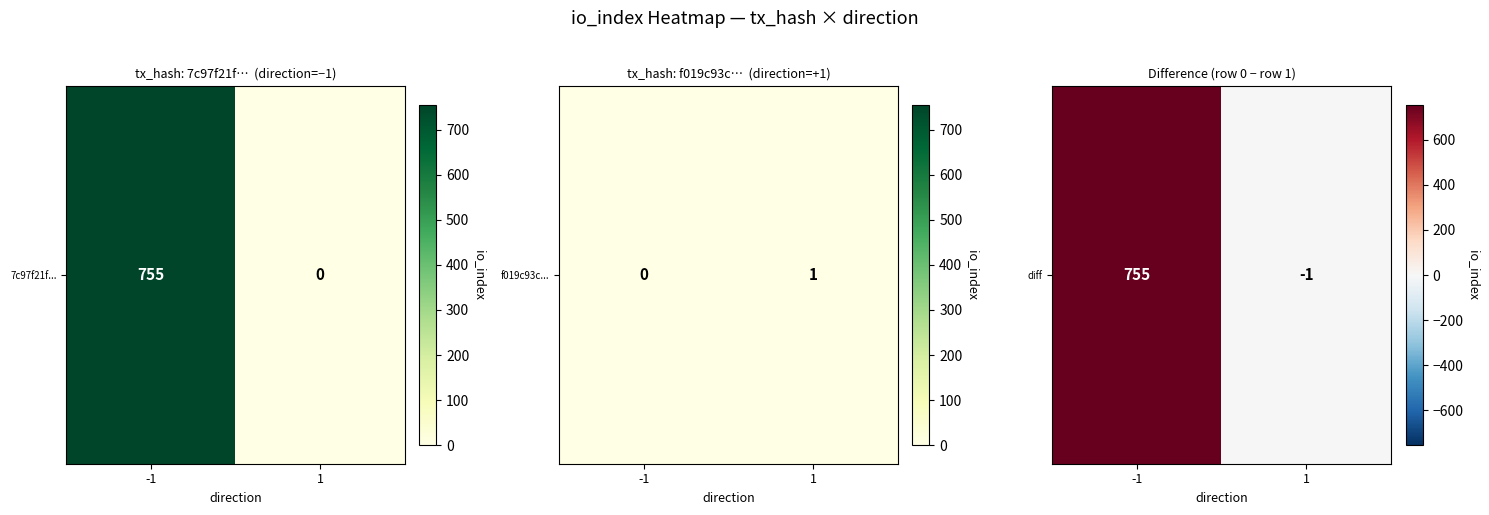

The value at 1 is 0. True or false?

False